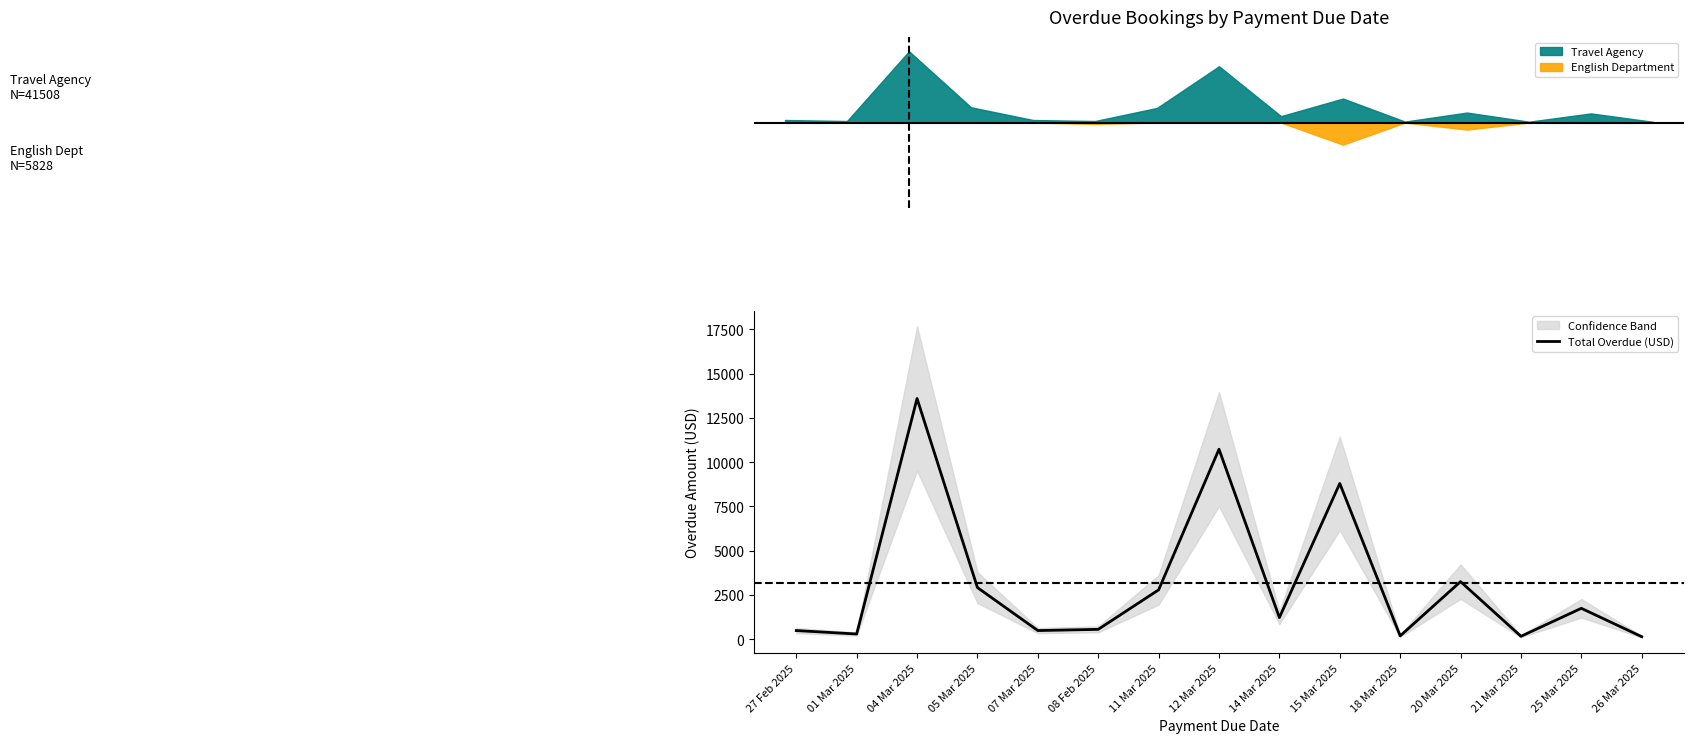

What is the average value?

3155.8